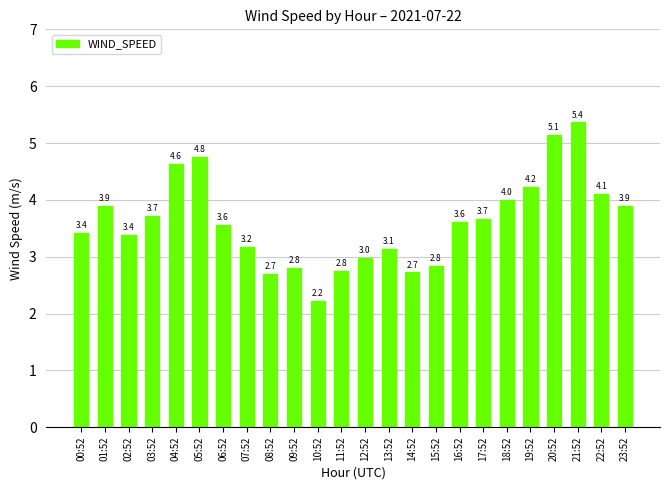

What is the sum of all values?

86.7